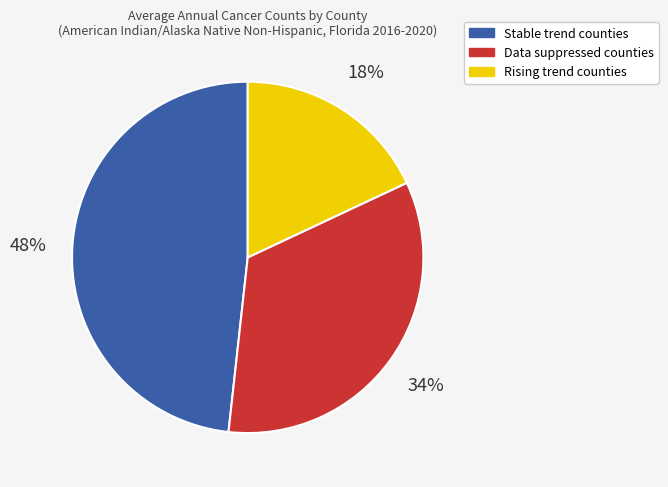

Is there a majority slice in this chart?

No